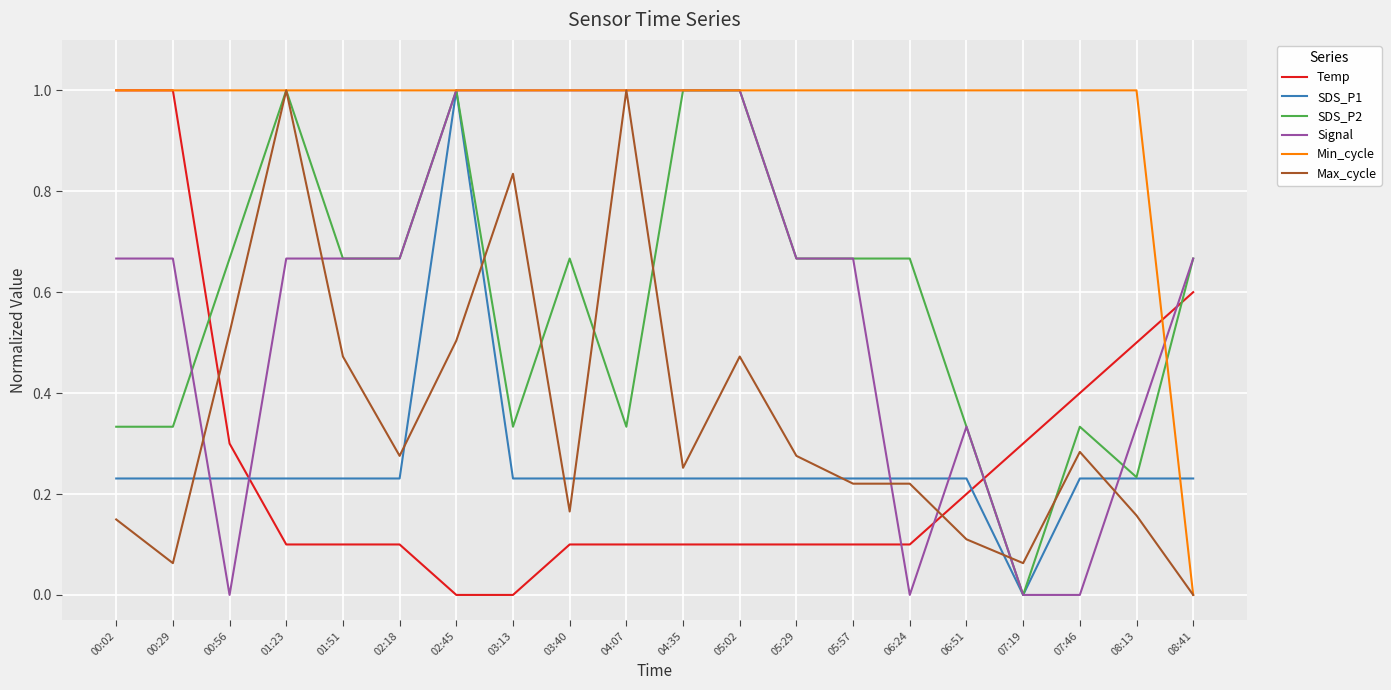

True or false: SDS_P1 has a value of 0.4 at 03:13.

False